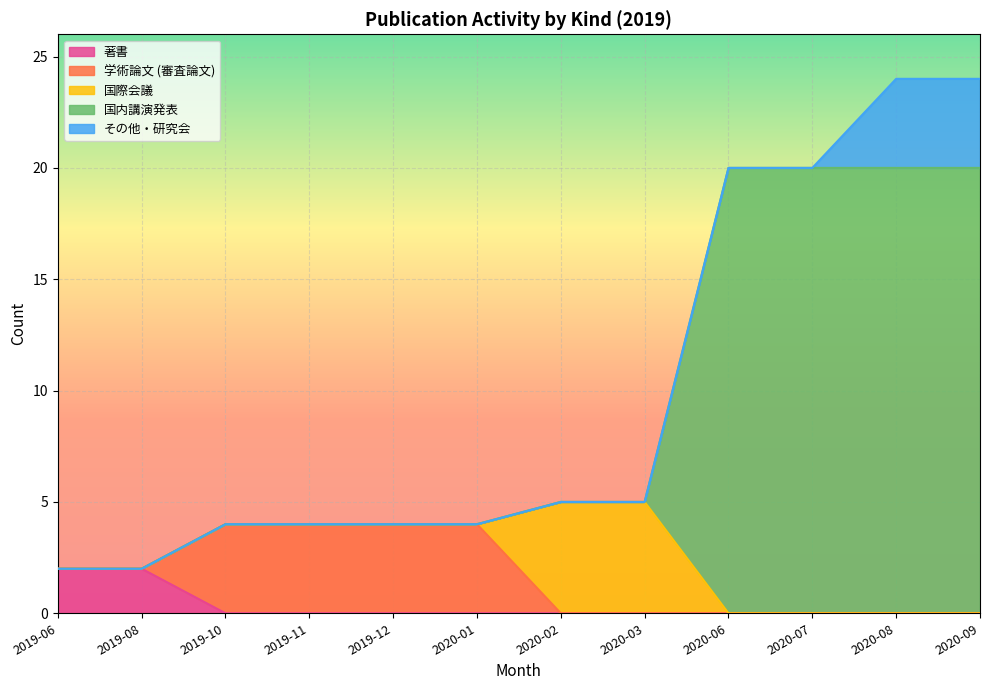

Reading right to left, extract all data points from this chart.

著書: 0	0	0	0	0	0	0	0	0	0	2	2
学術論文 (審査論文): 0	0	0	0	0	0	4	4	4	4	0	0
国際会議: 0	0	0	0	5	5	0	0	0	0	0	0
国内講演発表: 20	20	20	20	0	0	0	0	0	0	0	0
その他・研究会: 4	4	0	0	0	0	0	0	0	0	0	0